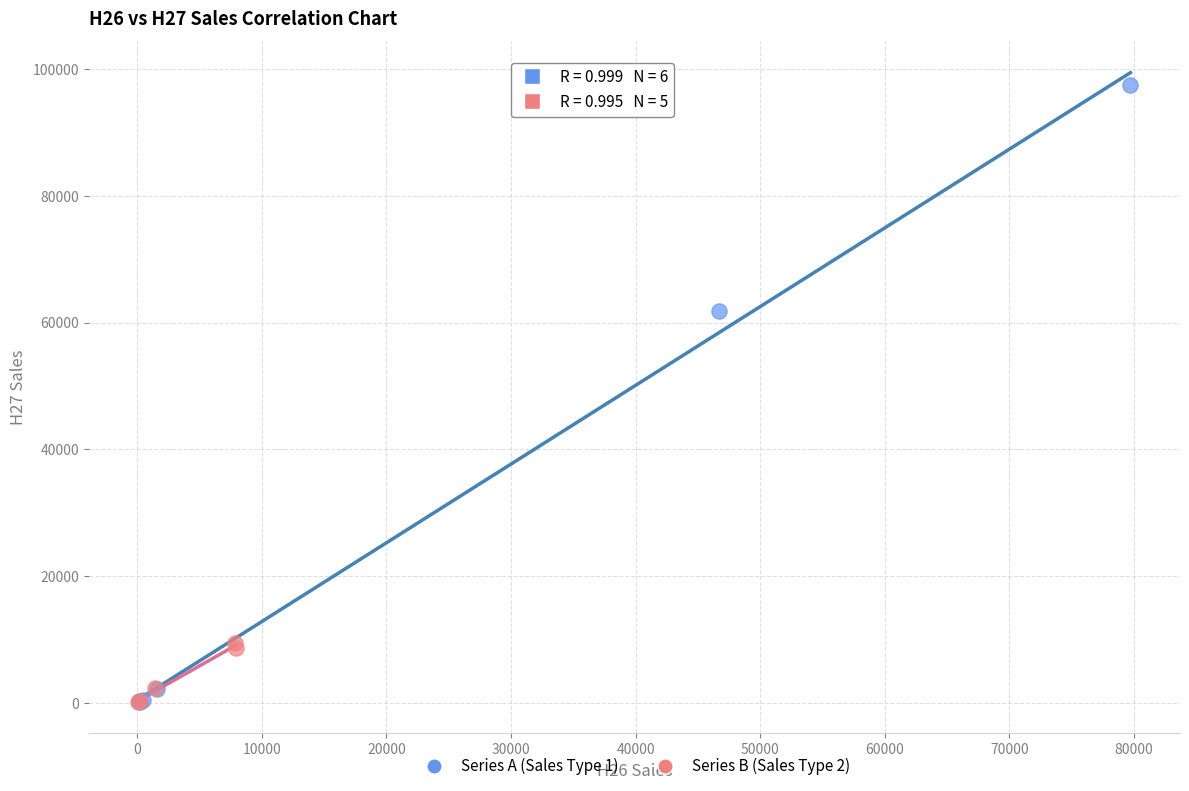

Which series contains the highest Y value?

Series A (Sales Type 1)